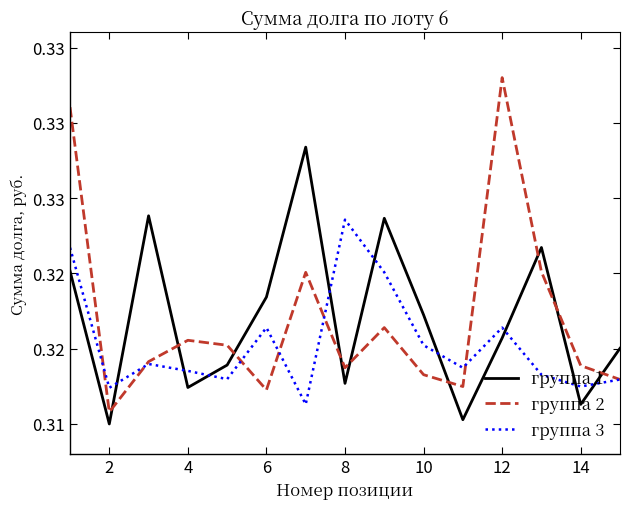

Which series has the largest total across all categories?

группа 2